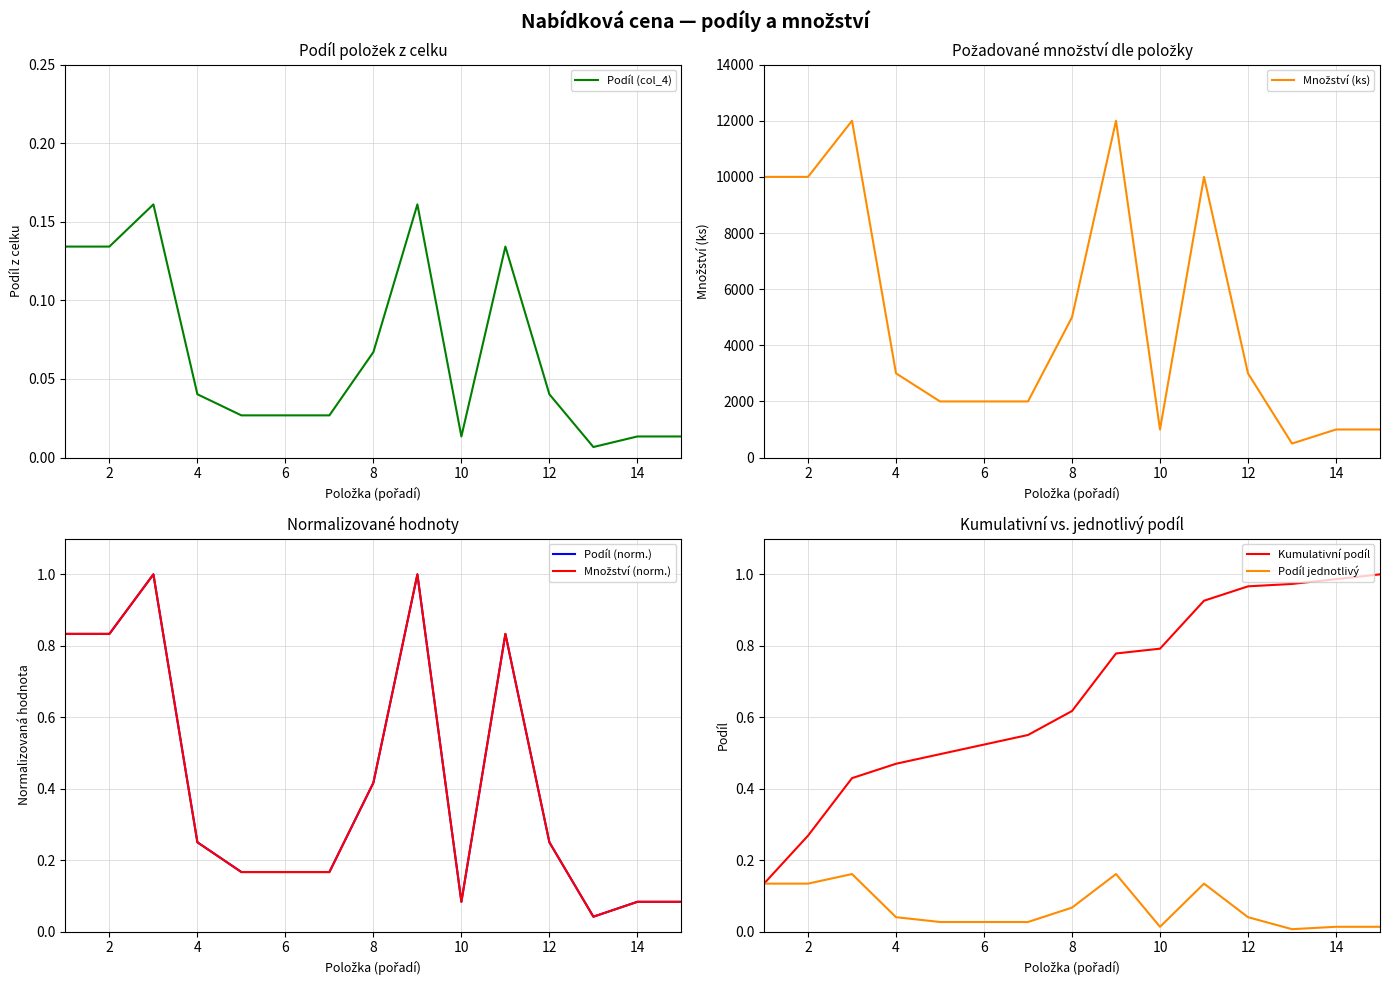

The Kumulativní podíl series shows 0.4 at 10. True or false?

False